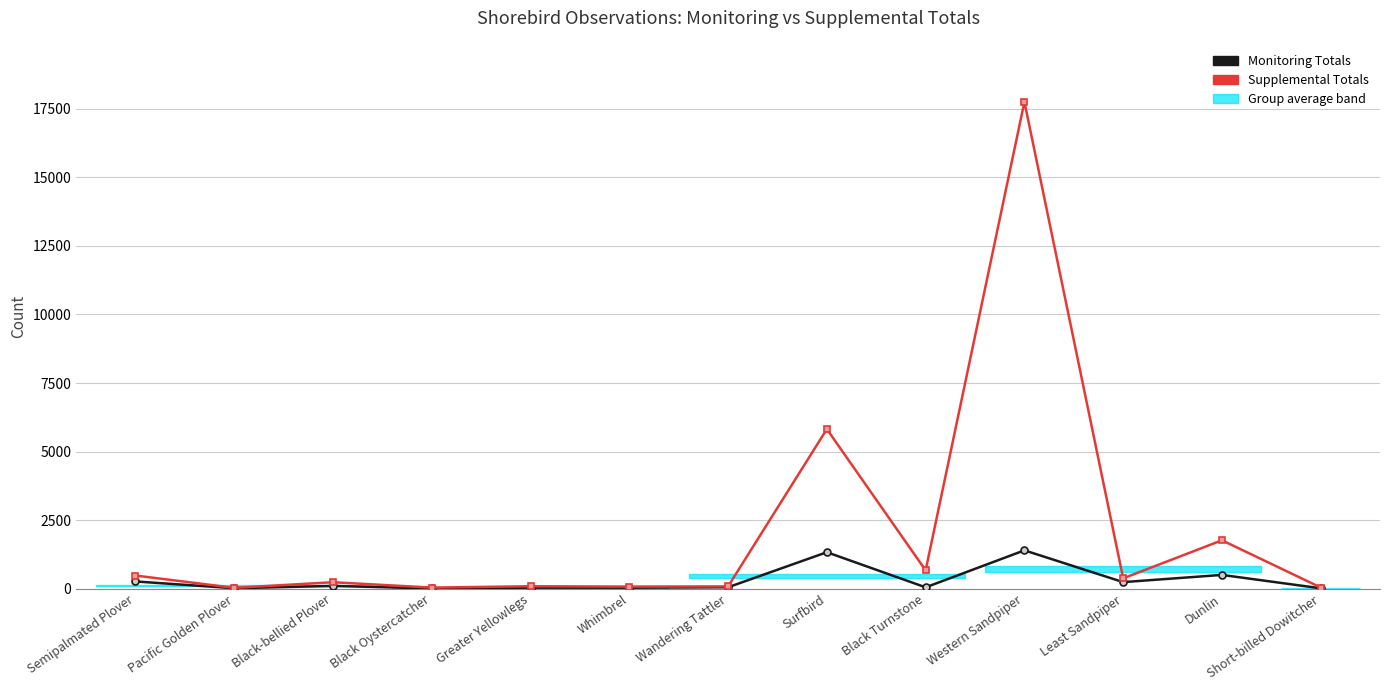

In Supplemental Totals, how many points are higher than both neighbors (excluding endpoints)?

5